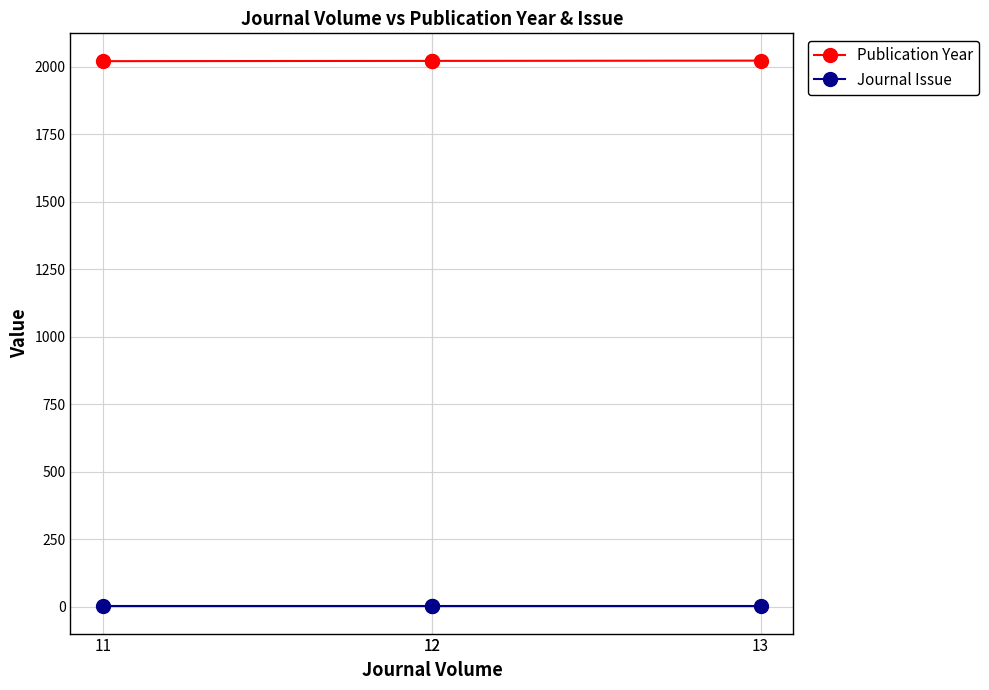

What is the approximate value of Publication Year at 11?

2021